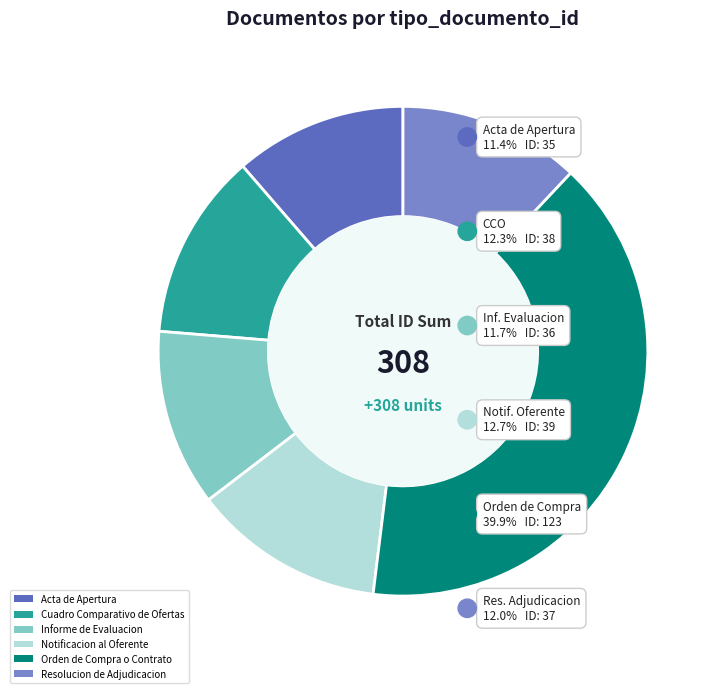

Between Acta de Apertura and Notificacion al Oferente, which is larger?

Notificacion al Oferente